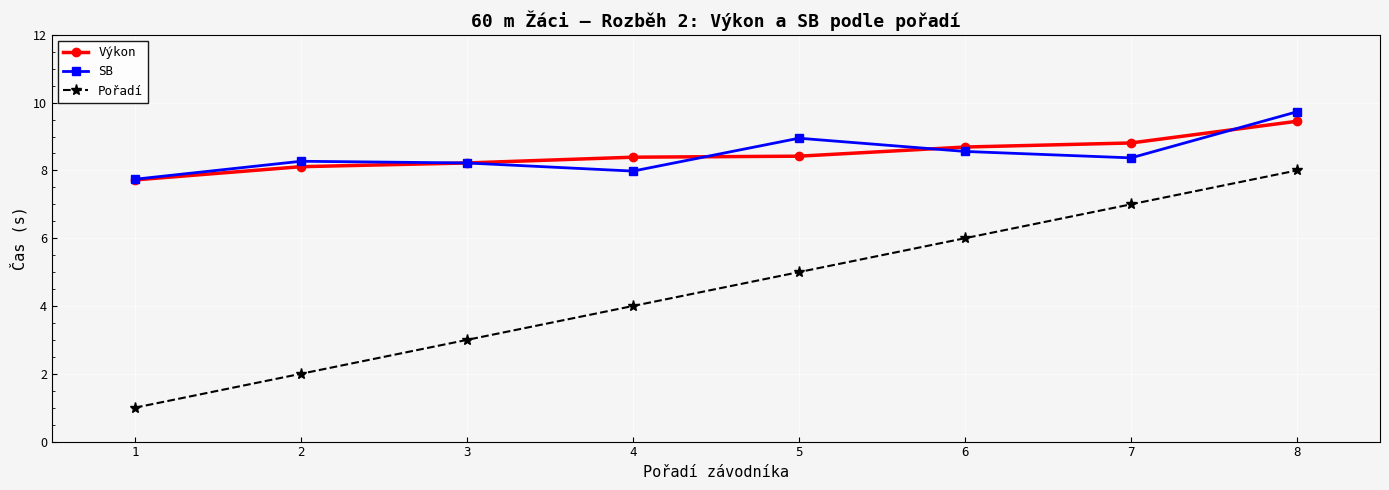

What is the average value of the Výkon series?

8.5